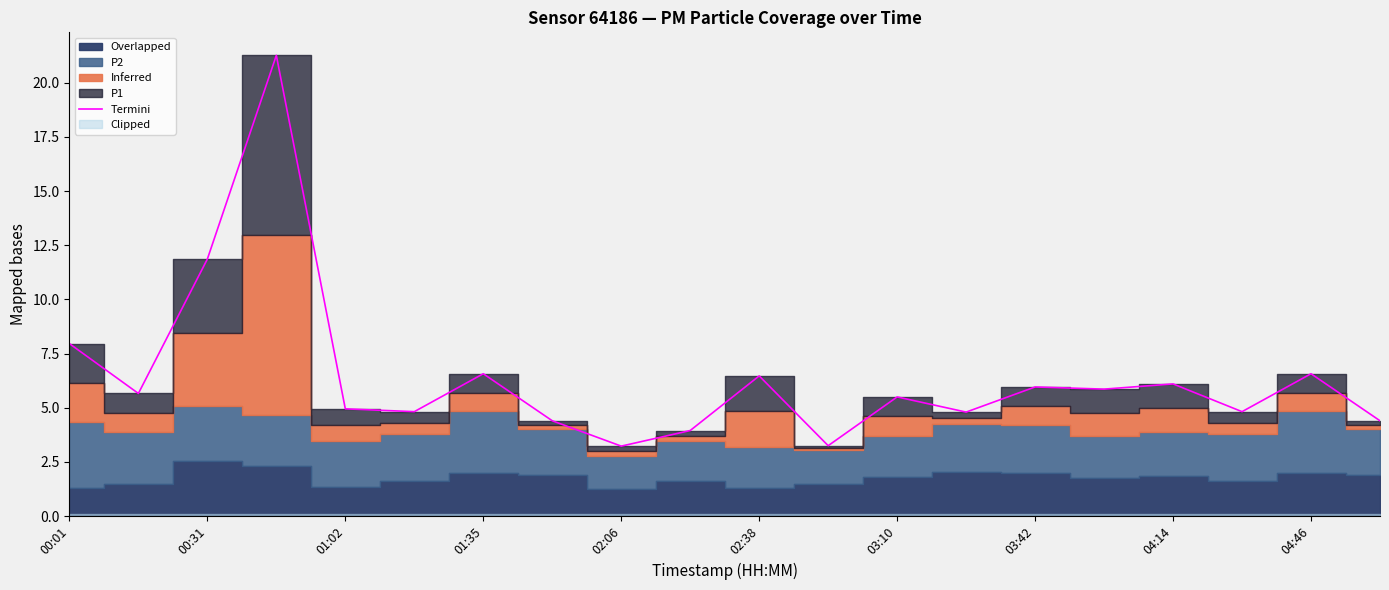

What is the smallest value displayed?

3.2